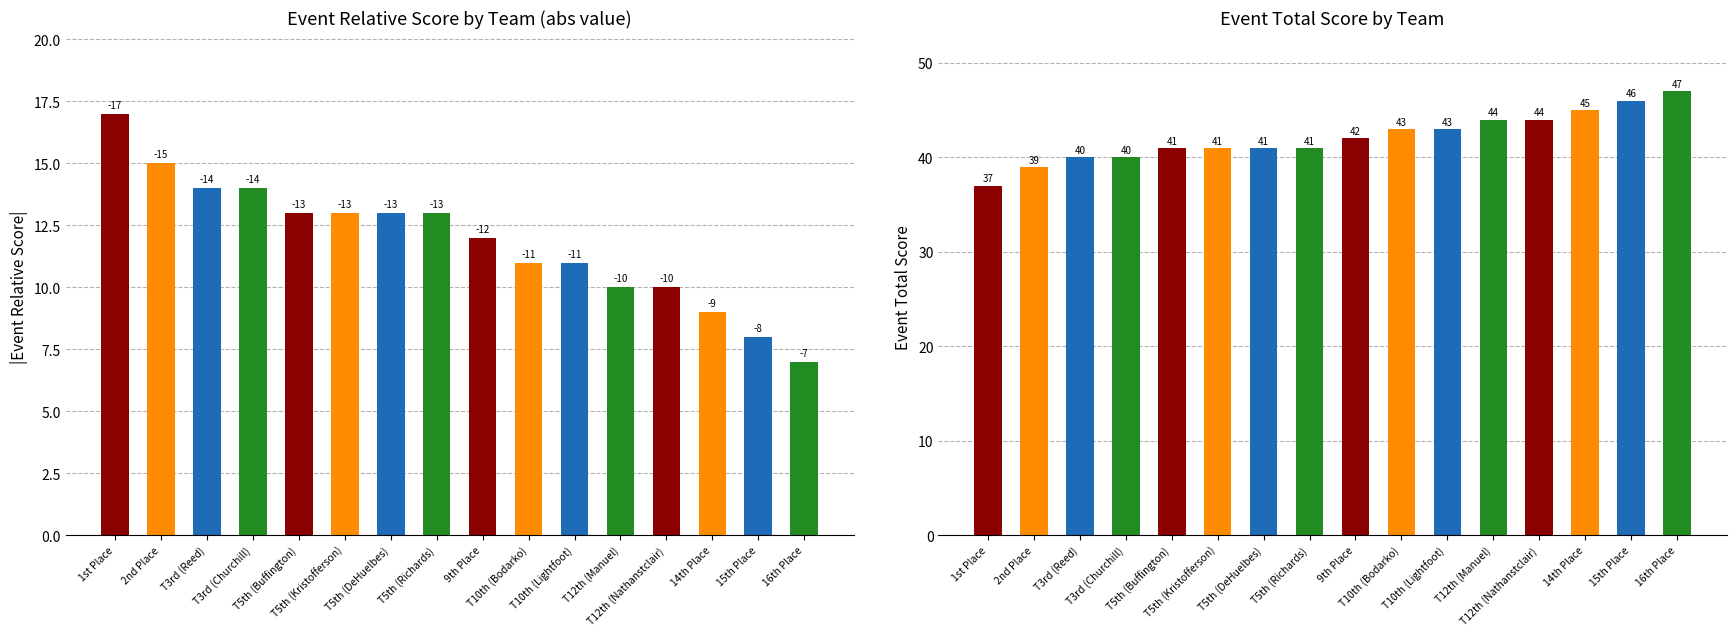

Between T12th (Manuel) and 14th Place, which is larger?

T12th (Manuel)